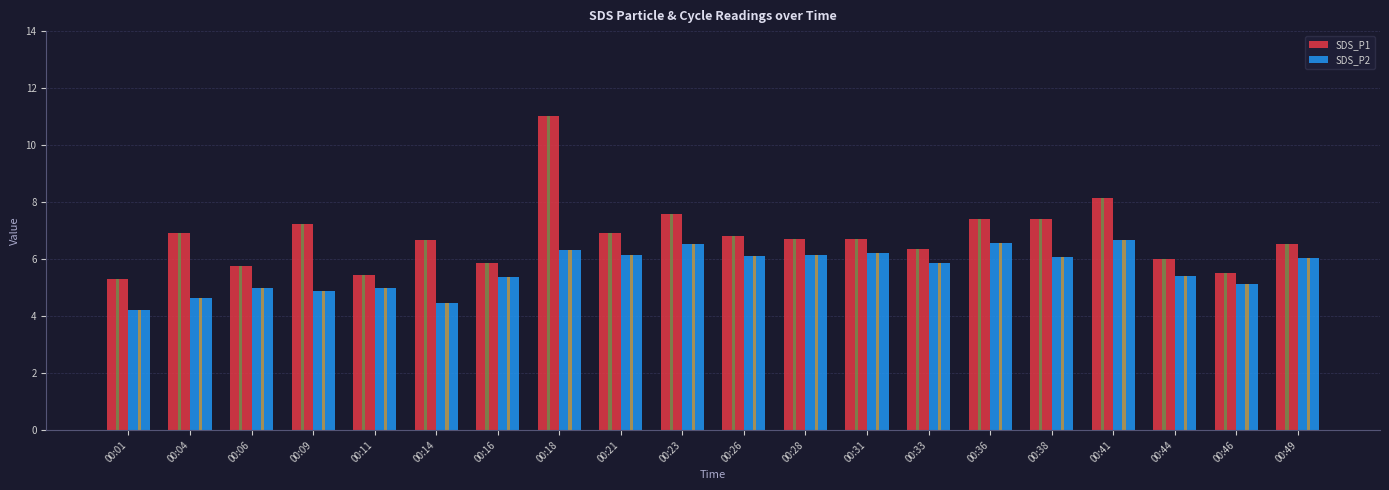

What is the average value of the SDS_P1 series?

6.8